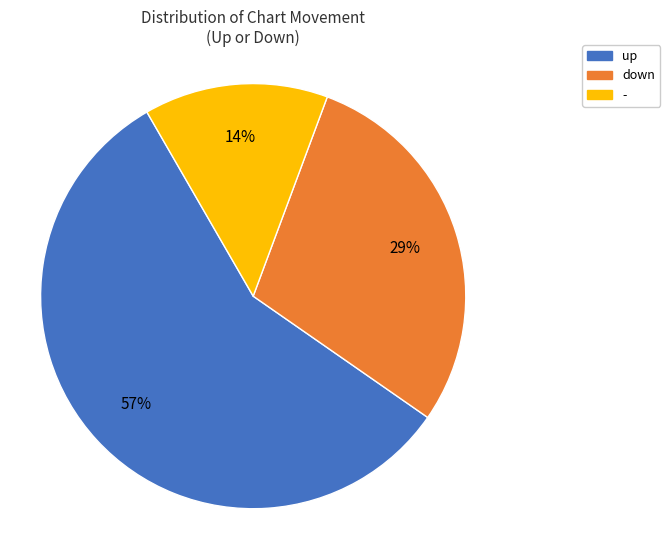

What is the majority slice?

up